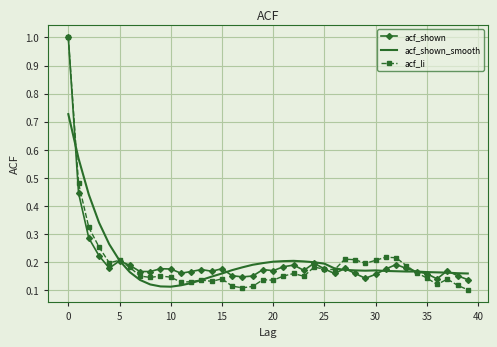

Which series has the largest range (max minus min)?

acf_li